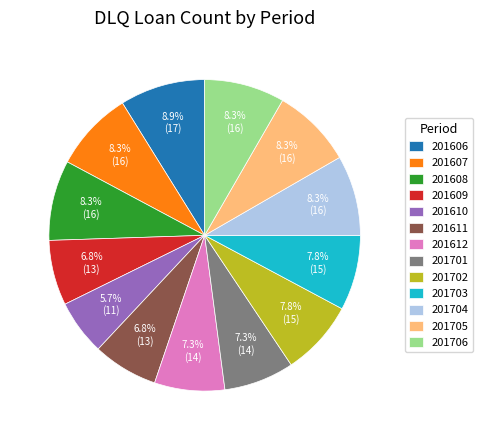

To the nearest percent, what is the difference between the largest and smallest slice percentages?

3%